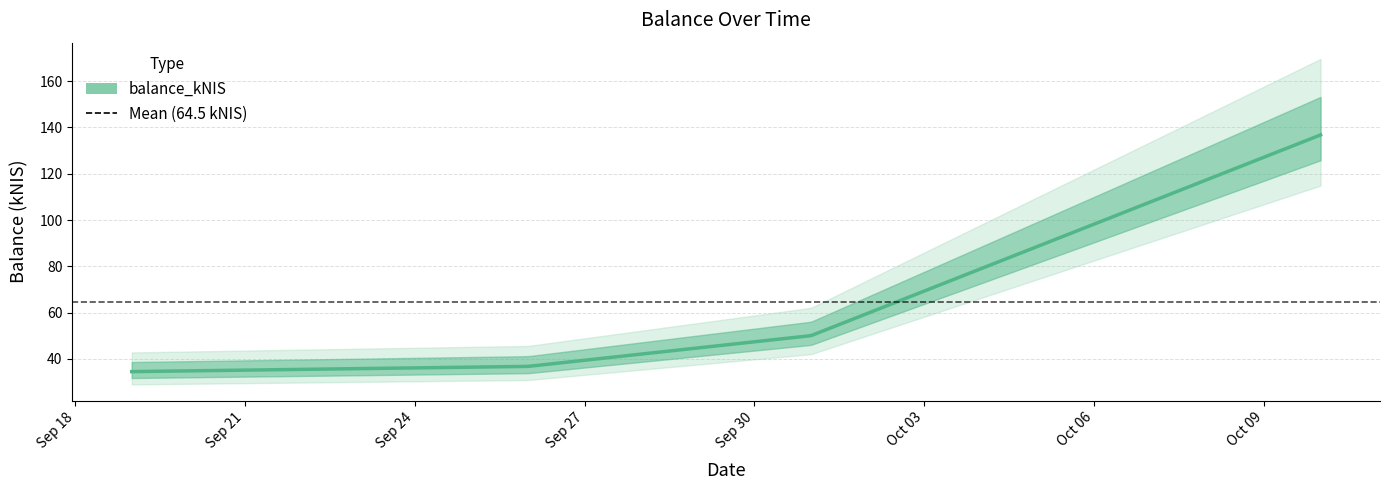

What is the value of the 1st point from the left?

34.5